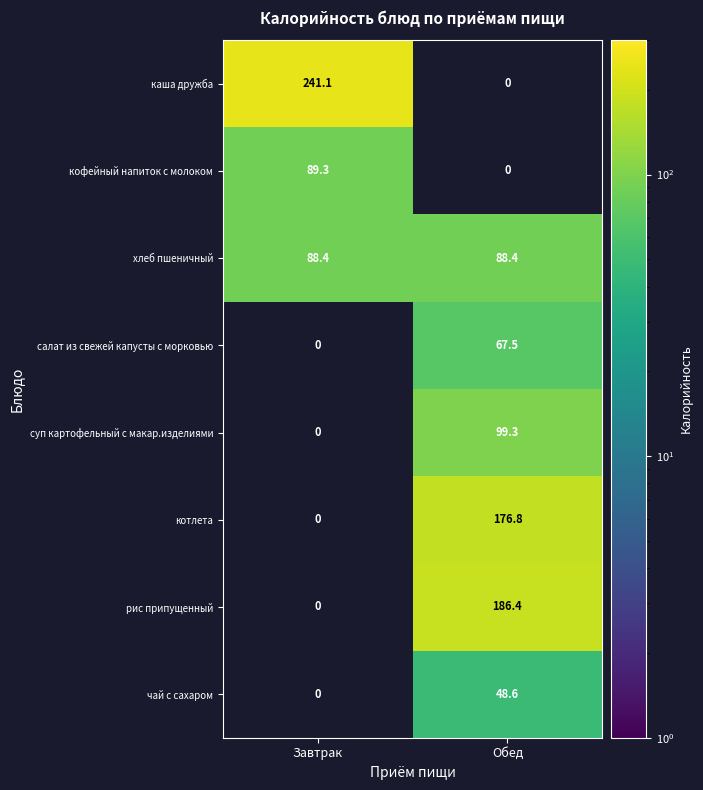

The каша дружба series shows 241.1 at Завтрак. True or false?

True